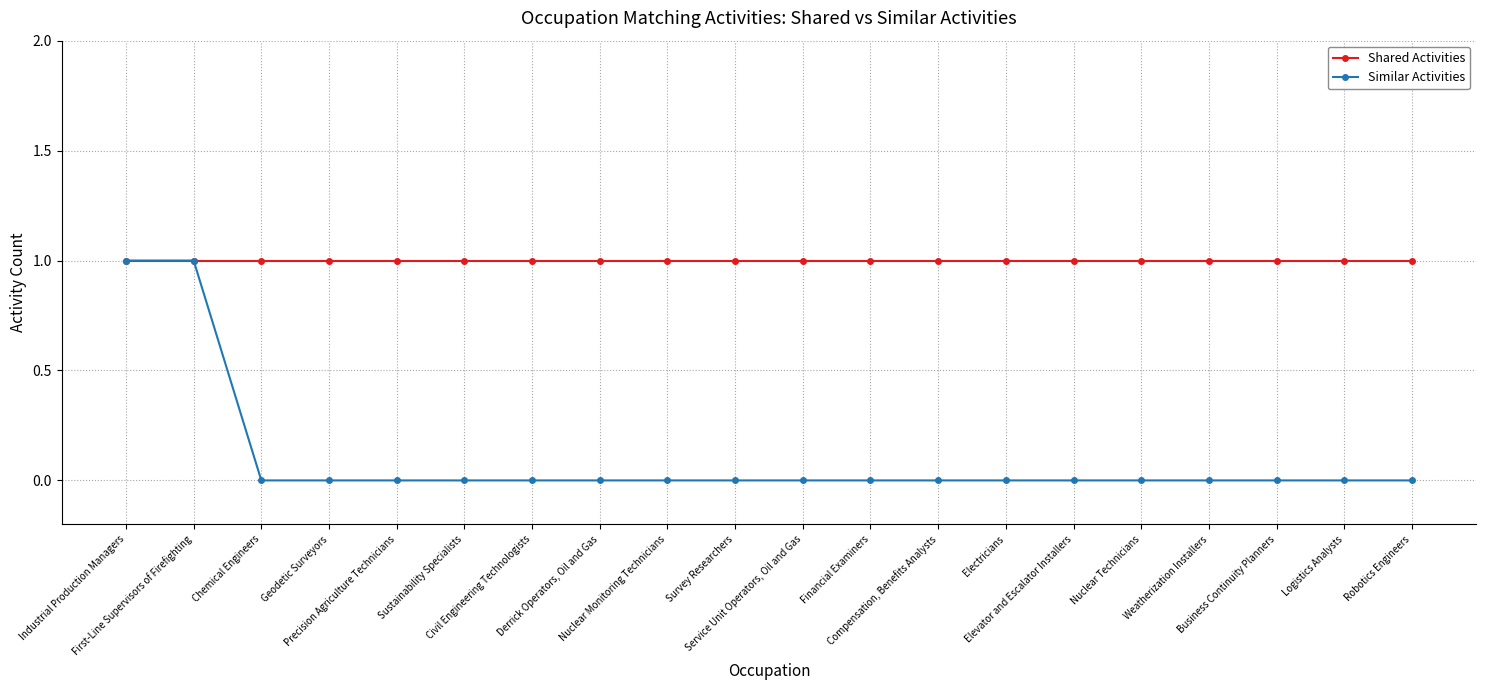

Reading right to left, what are all the values shown in this chart?

Shared Activities: 1	1	1	1	1	1	1	1	1	1	1	1	1	1	1	1	1	1	1	1
Similar Activities: 0	0	0	0	0	0	0	0	0	0	0	0	0	0	0	0	0	0	1	1